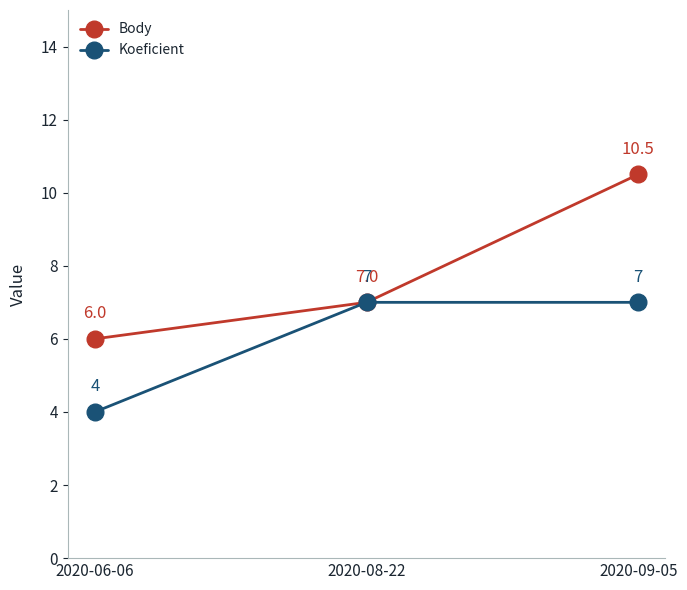

True or false: Koeficient has a value of 7.1 at 2020-06-06.

False